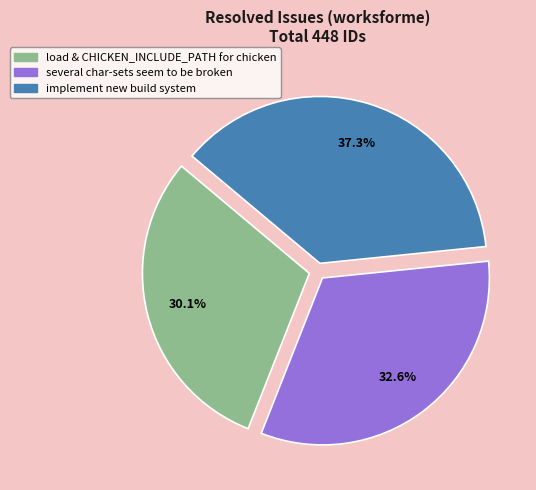

Is it true that several char-sets seem to be broken is 42% of the pie?

False